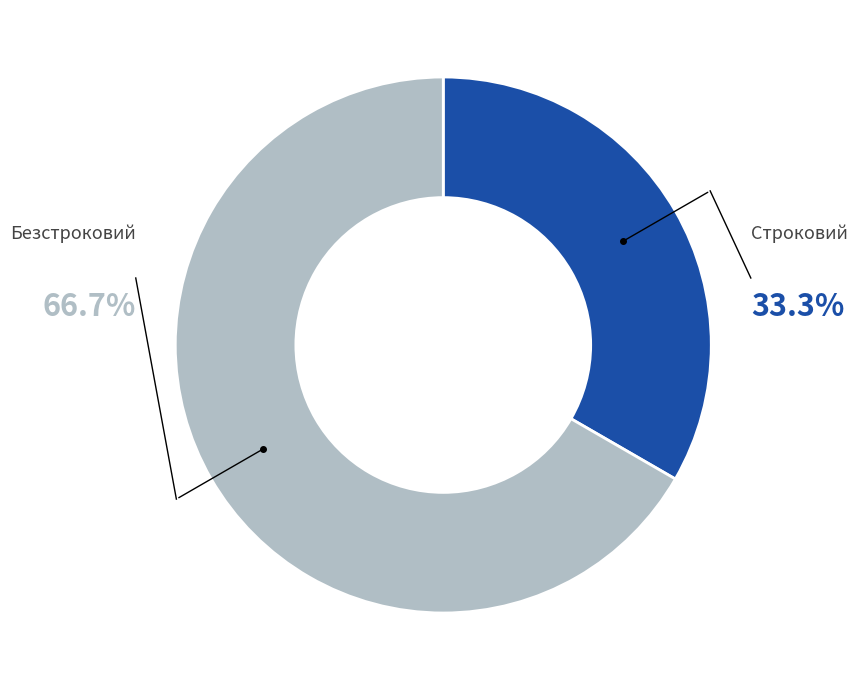

Is there a majority slice in this chart?

Yes